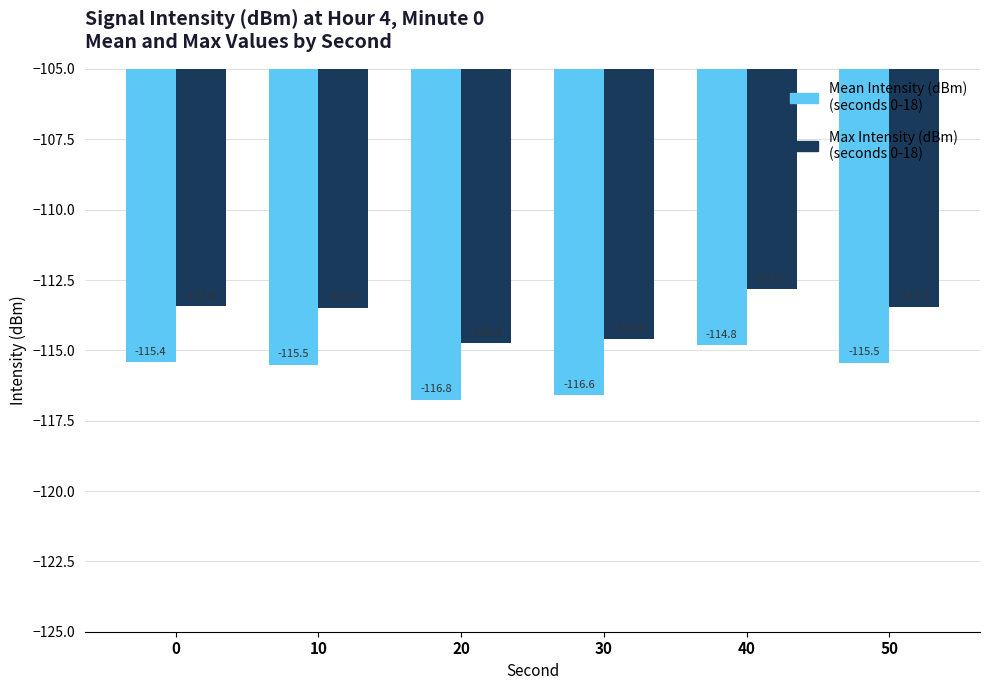

What is the difference between the highest and lowest values at 10?

2.0